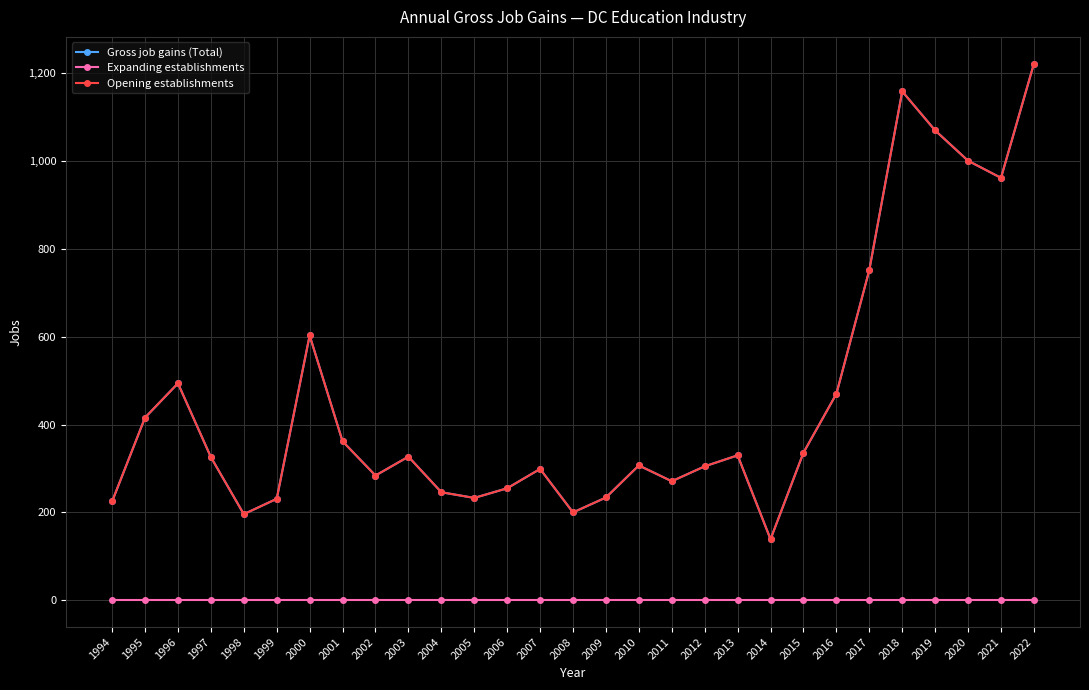

Is this an area chart (filled region under the line)?

No